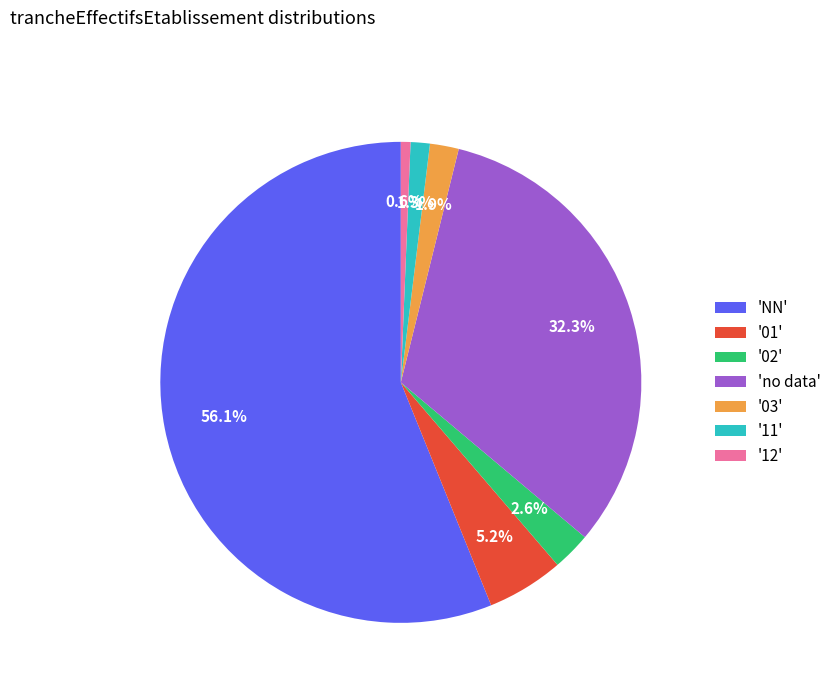

Which category accounts for the majority?

'NN'